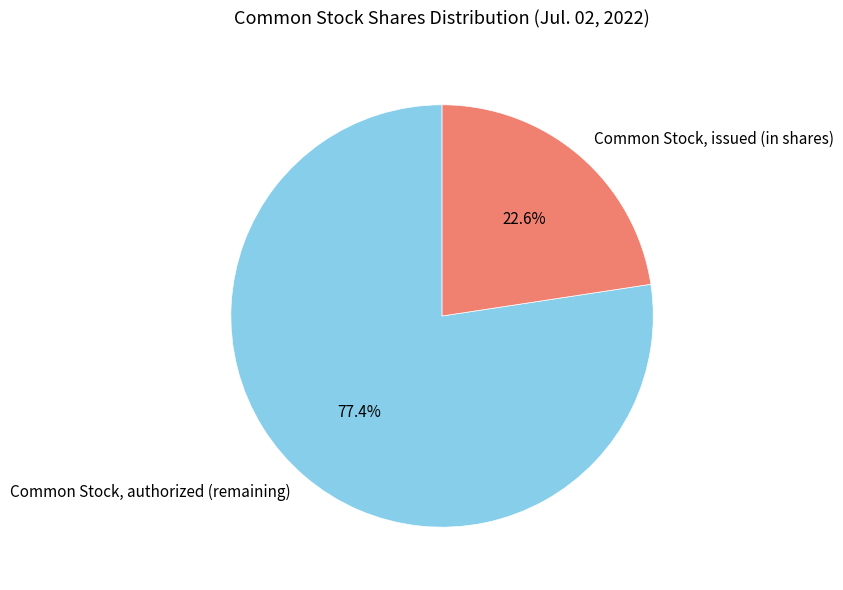

What is the largest slice in the pie chart?

Common Stock, authorized (remaining)